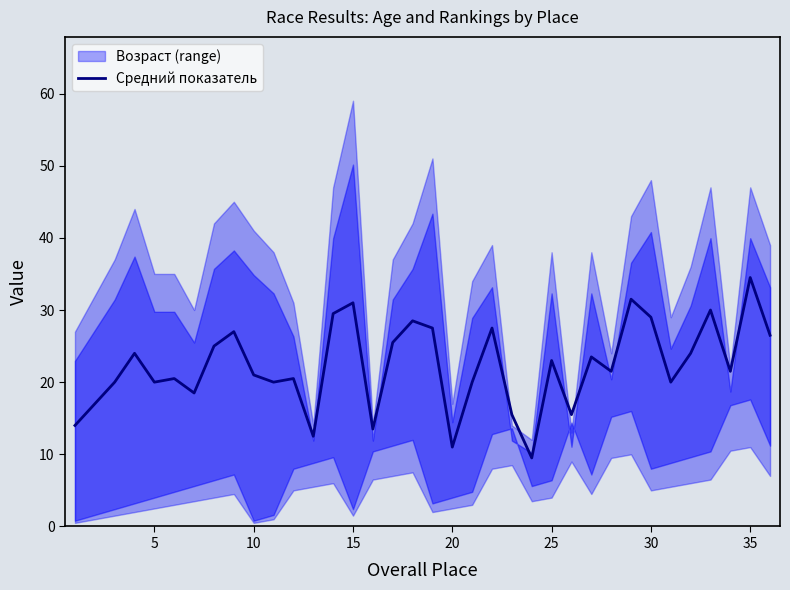

The Средний показатель series shows 20.0 at 5. True or false?

True